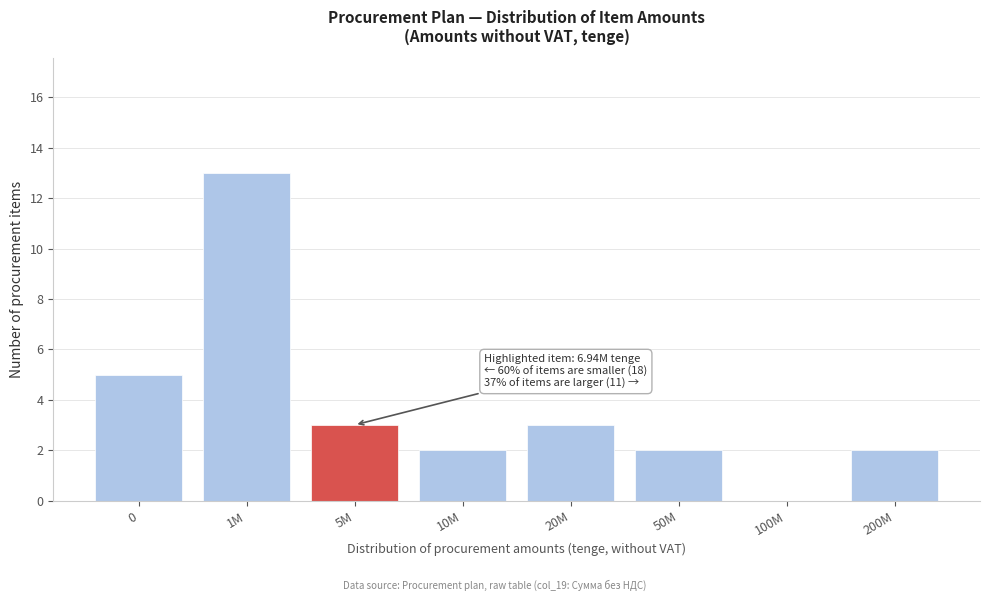

Reading left to right, extract all data points from this chart.

0=5	1M=13	5M=3	10M=2	20M=3	50M=2	100M=0	200M=2